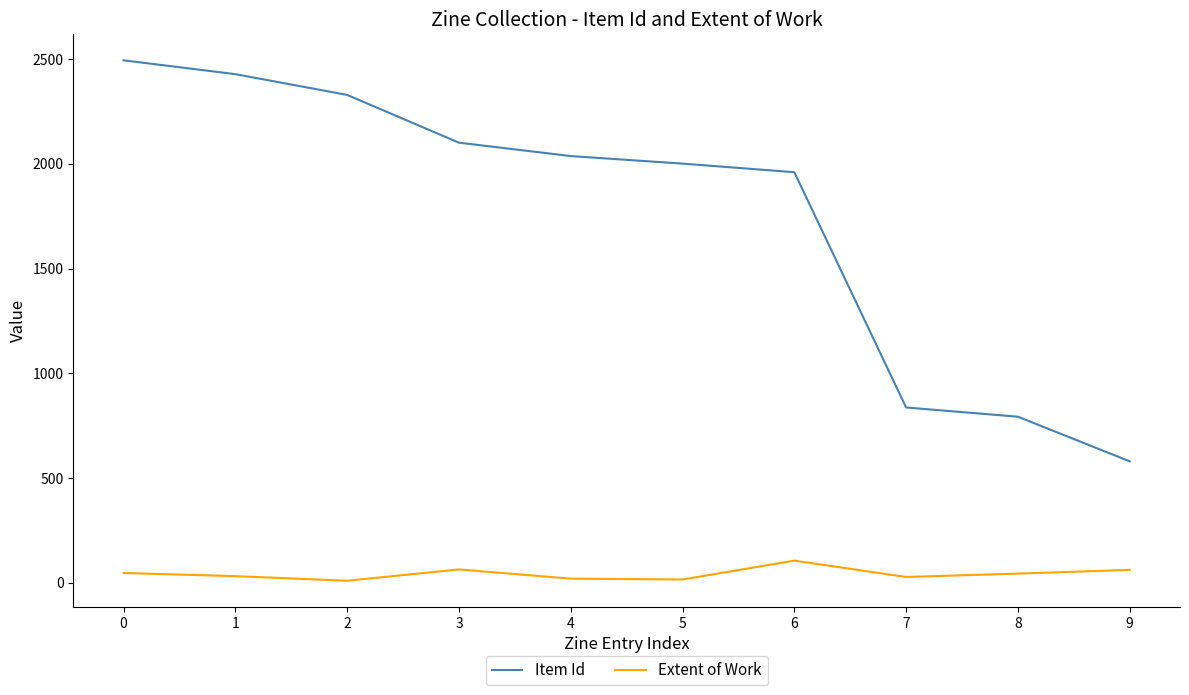

True or false: Extent of Work and Item Id cross at least once.

False